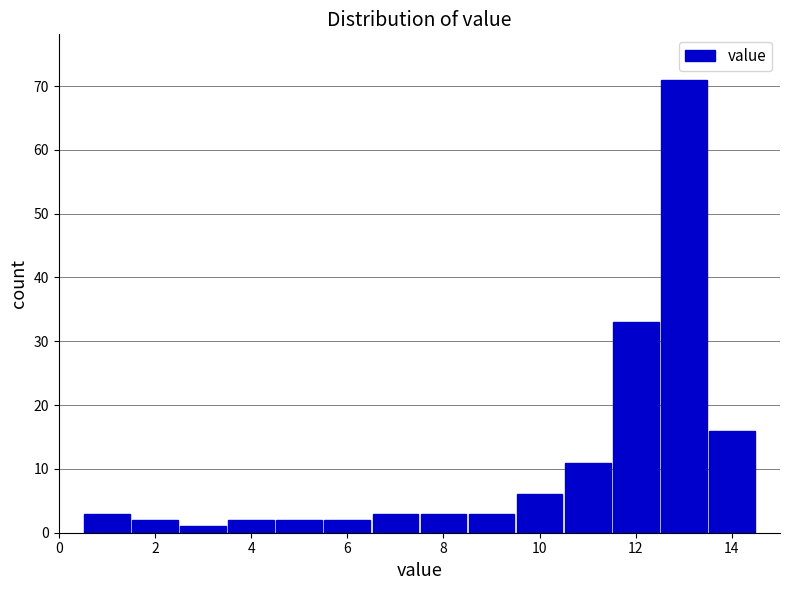

Which range on the x-axis has the tallest bar?

12.5 to 13.5